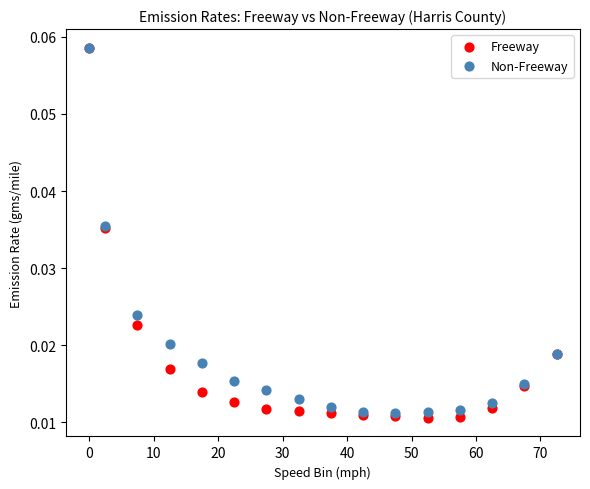

Which series has the widest spread of Y values?

Freeway